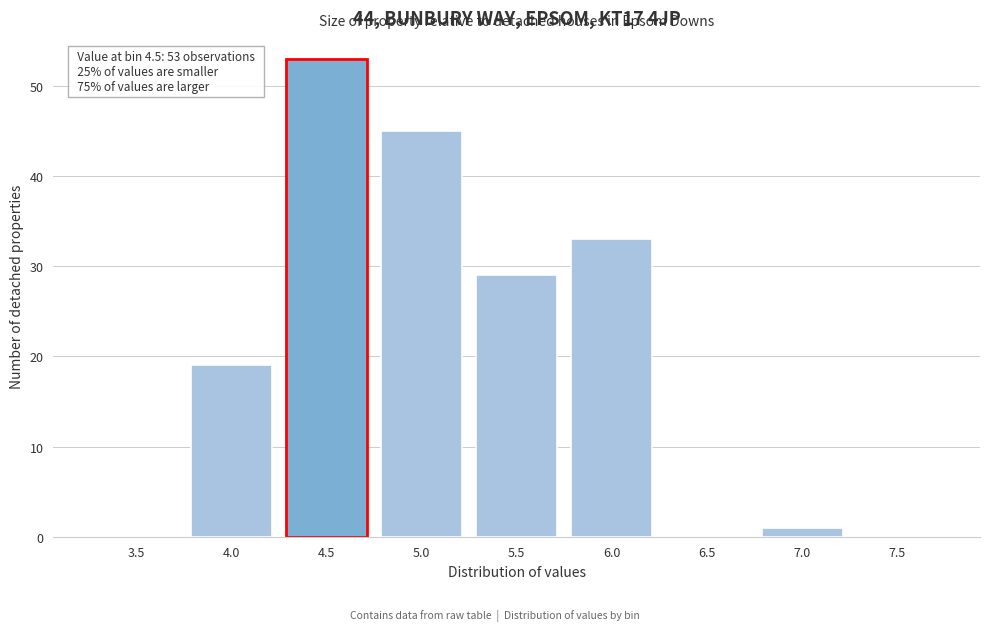

Reading left to right, list all the values displayed in this chart.

3.5=0	4.0=19	4.5=53	5.0=45	5.5=29	6.0=33	6.5=0	7.0=1	7.5=0